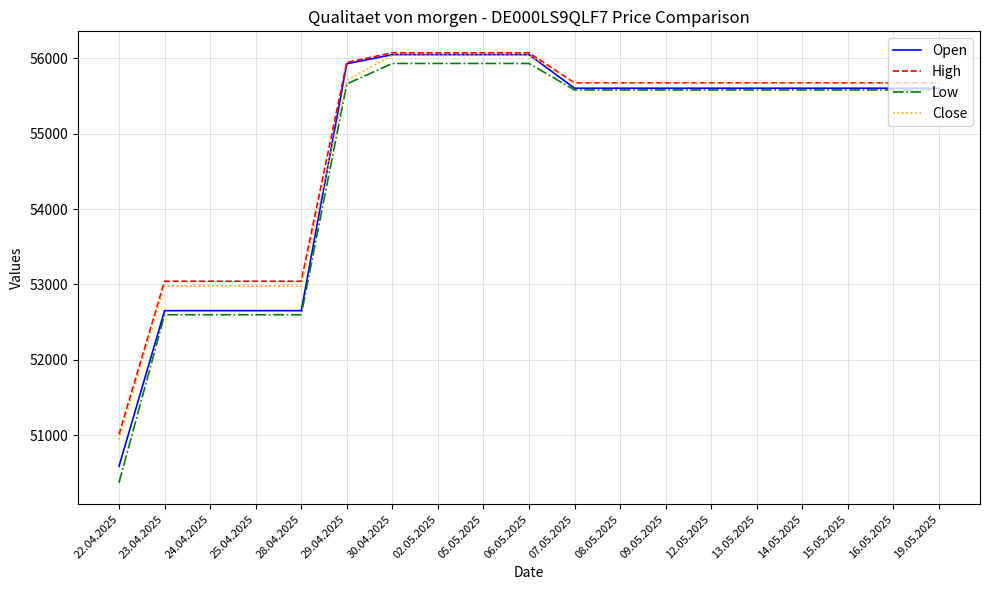

How many lines are shown in the chart?

4